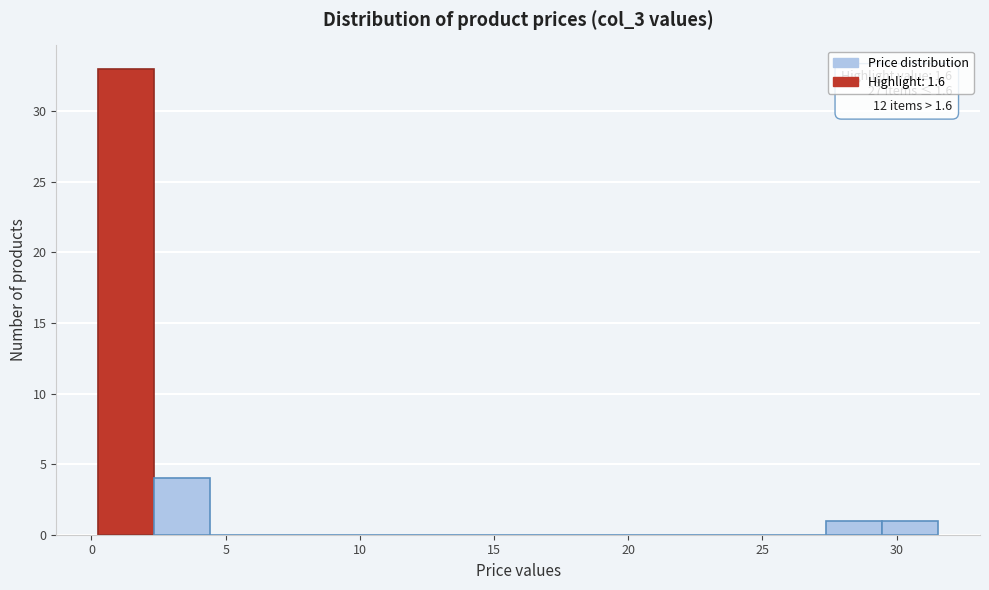

Which range on the x-axis has the tallest bar?

0.5 to 2.5